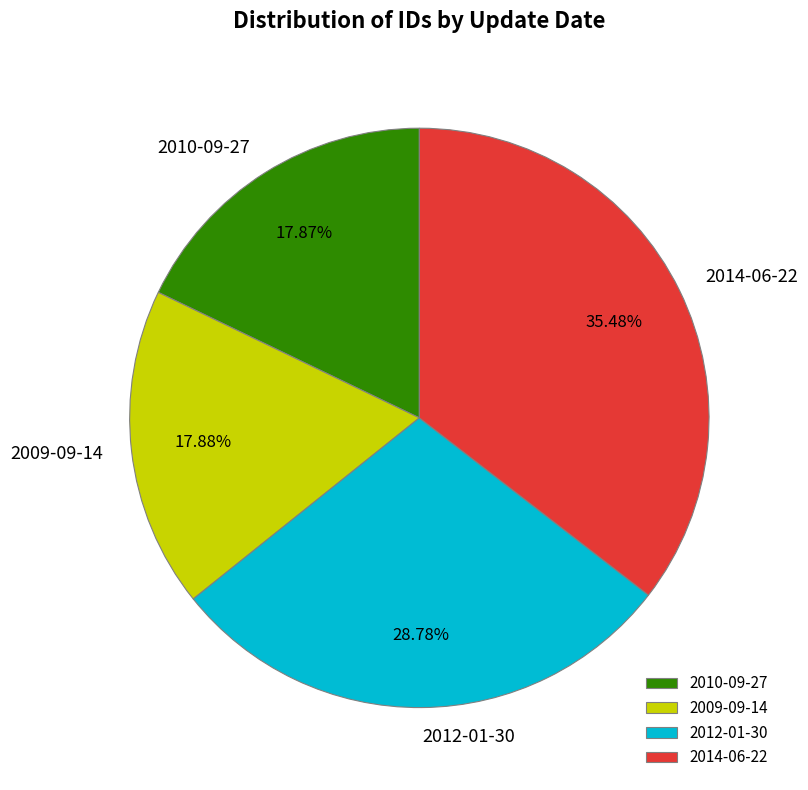

Is it true that 2014-06-22 is 35% of the pie?

True